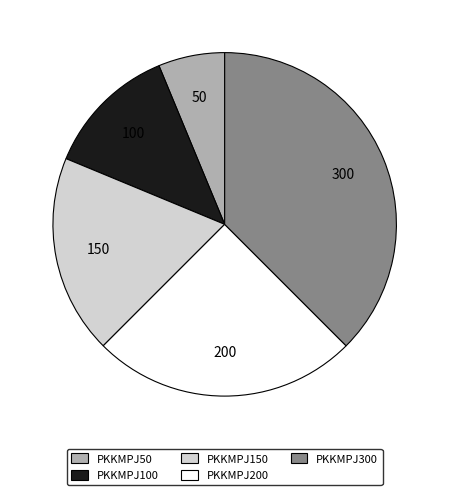

Is there any slice that represents more than half of the pie?

No